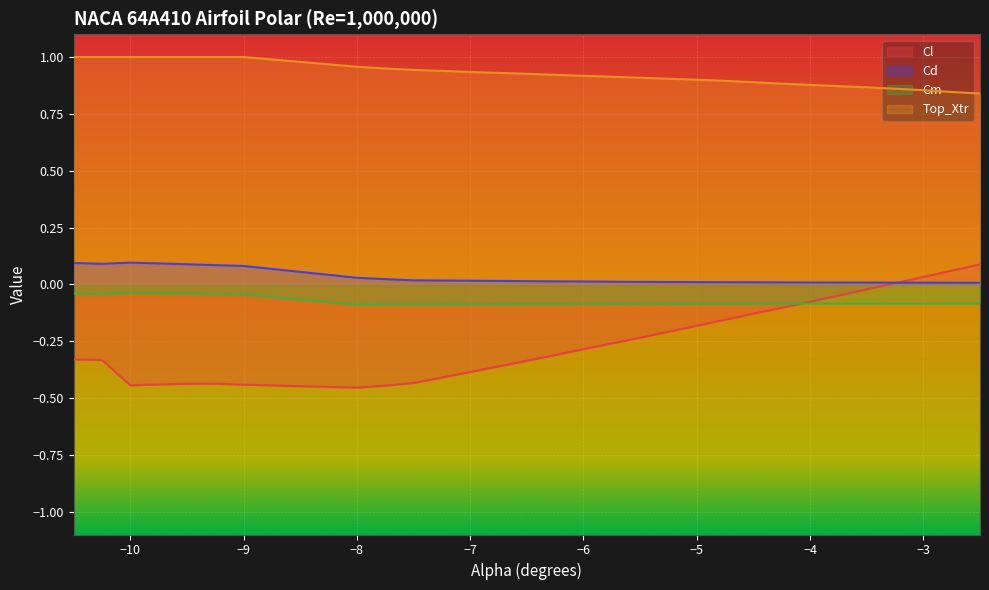

List the series in order of their peak value, lowest first.

Cm, Cl, Cd, Top_Xtr